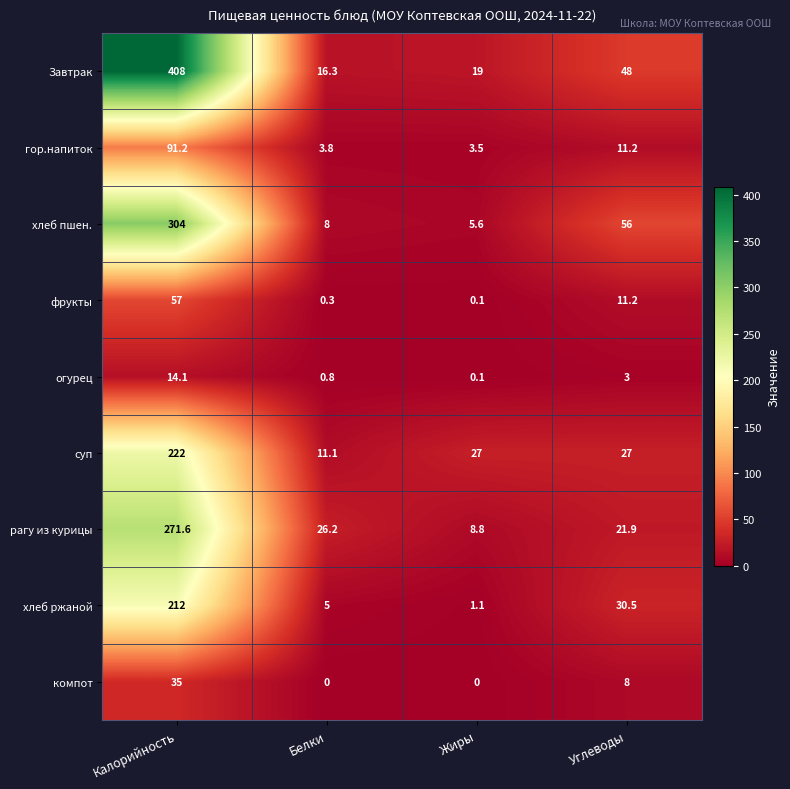

Which label corresponds to the largest value in the chart?

Калорийность